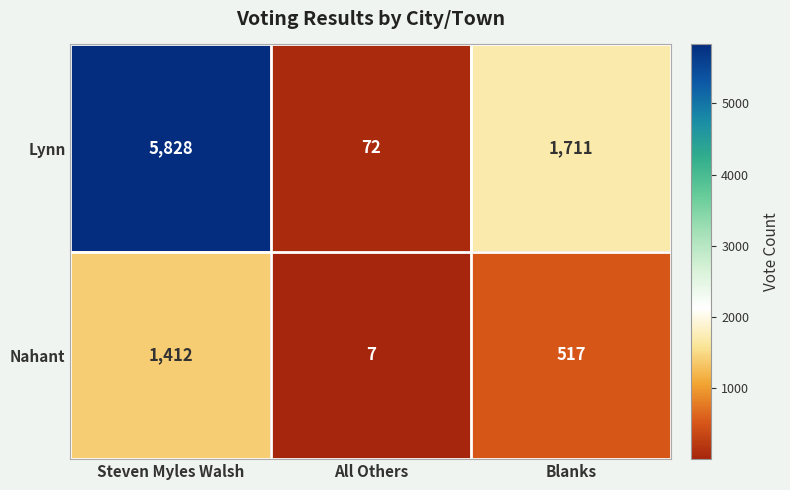

Which series changed the most between Steven Myles Walsh and All Others?

Lynn